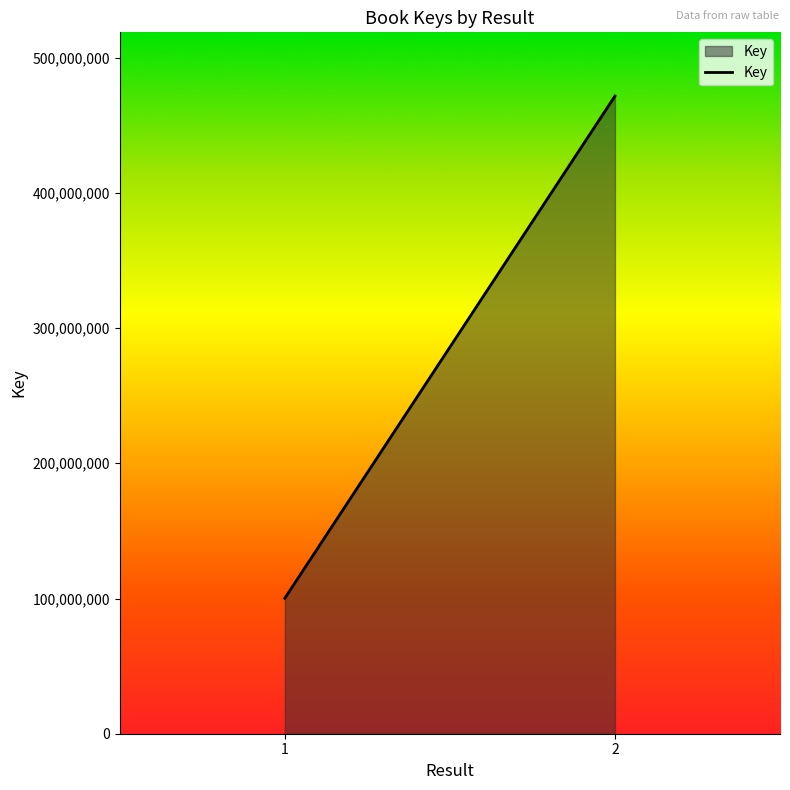

What is the approximate value at 2, to the nearest 10?

471546330